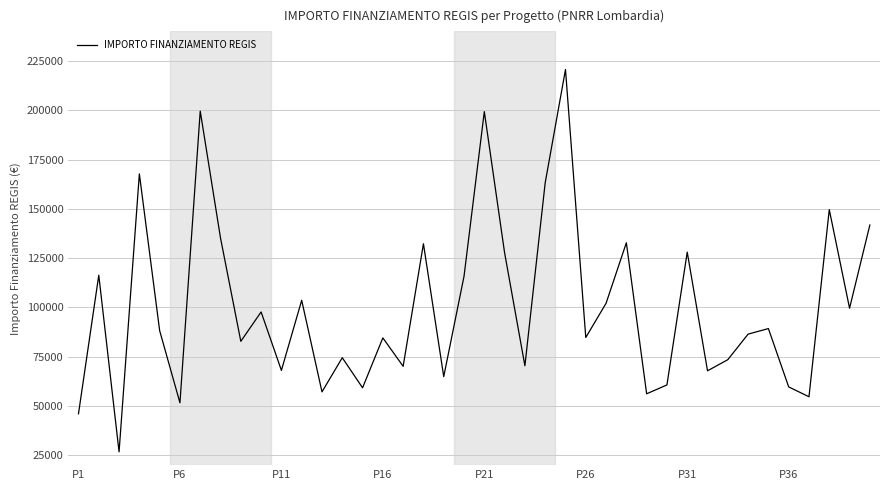

What is the minimum value shown in the chart?

26730.0